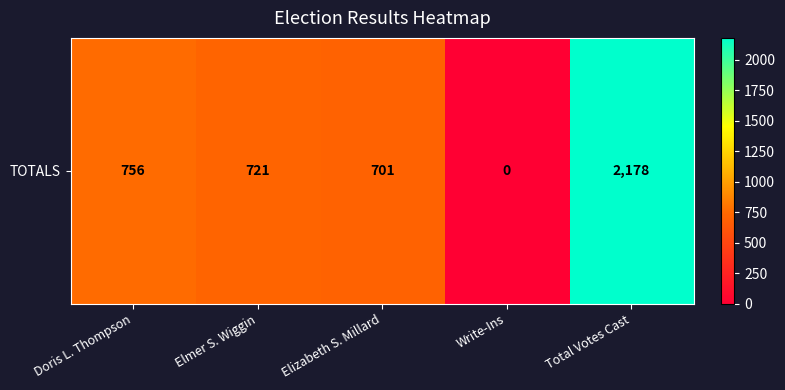

Which label corresponds to the smallest value in the chart?

Write-Ins